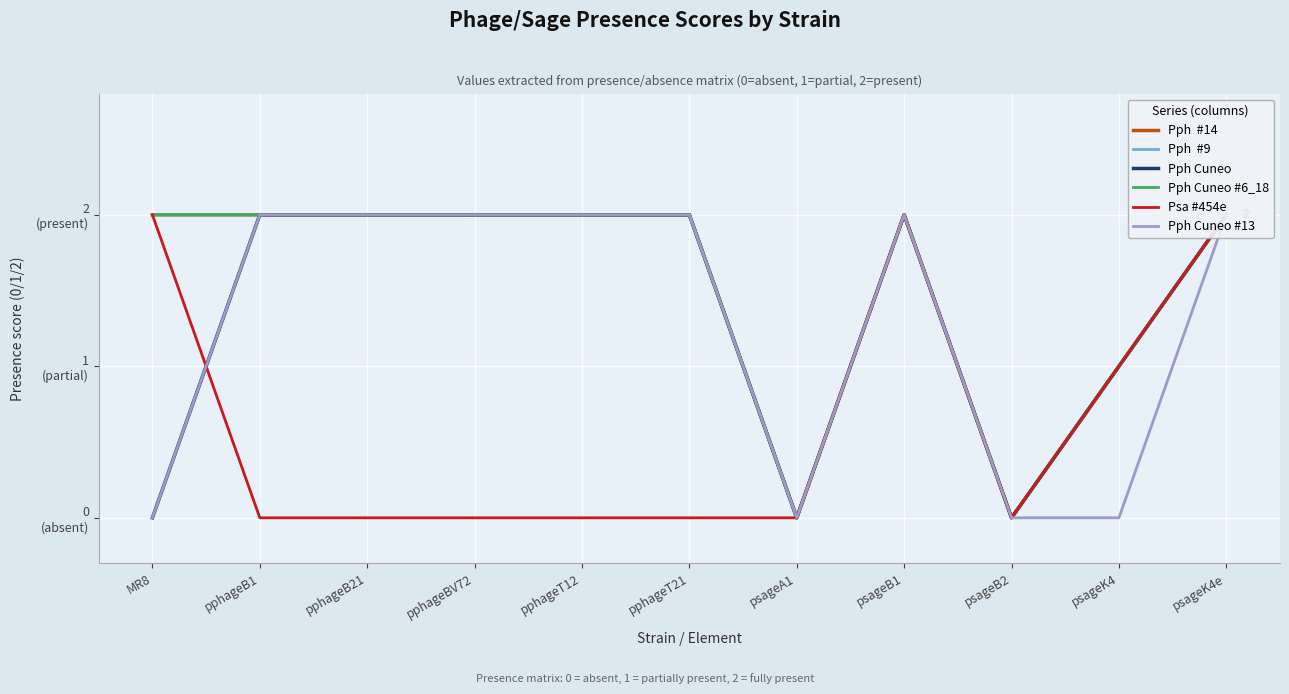

Reading right to left, transcribe all the data shown in this chart.

Pph  #14: 2	1	0	2	0	2	2	2	2	2	2
Pph  #9: 2	1	0	2	0	2	2	2	2	2	2
Pph Cuneo: 2	1	0	2	0	2	2	2	2	2	0
Pph Cuneo #6_18: 2	1	0	2	0	2	2	2	2	2	2
Psa #454e: 2	1	0	2	0	0	0	0	0	0	2
Pph Cuneo #13: 2	0	0	2	0	2	2	2	2	2	0